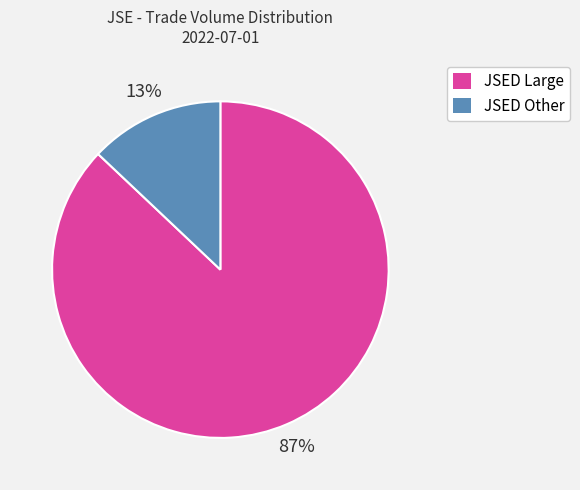

To the nearest percent, what is the average slice percentage?

50%